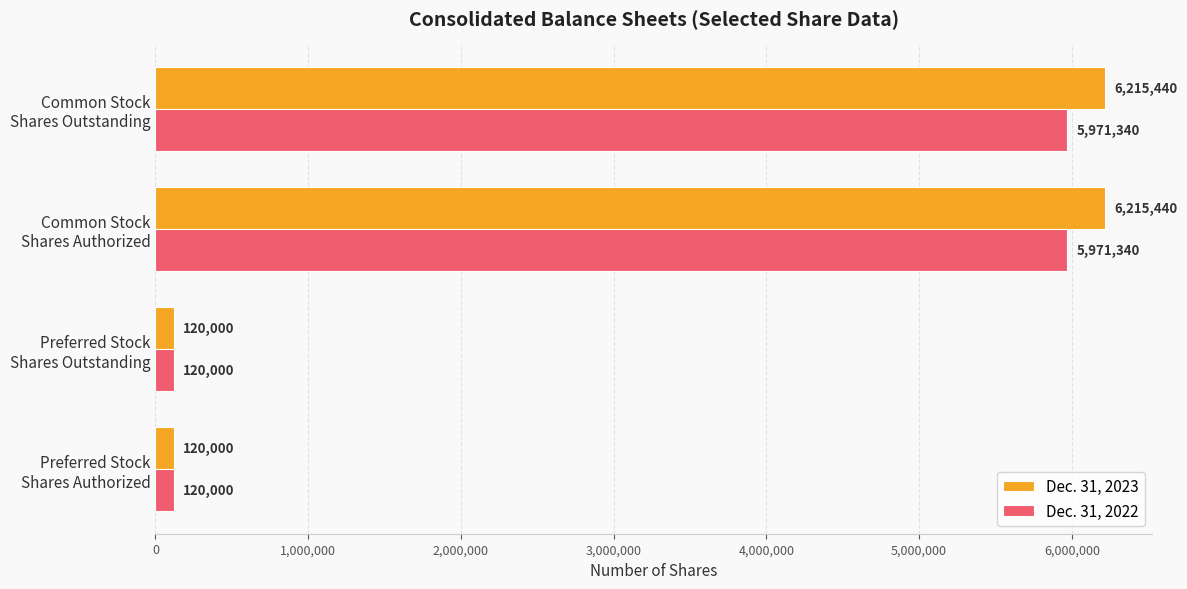

How many Dec. 31, 2023 values are between 120000 and 6215440?

4